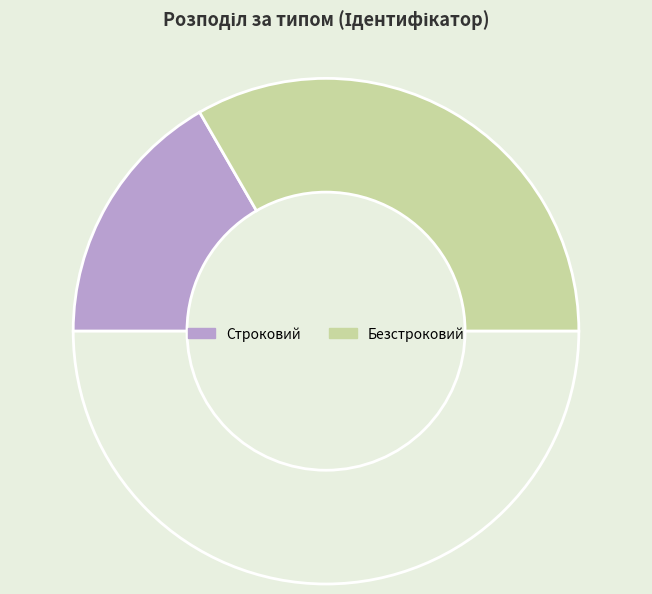

How many slices are in this pie chart?

3